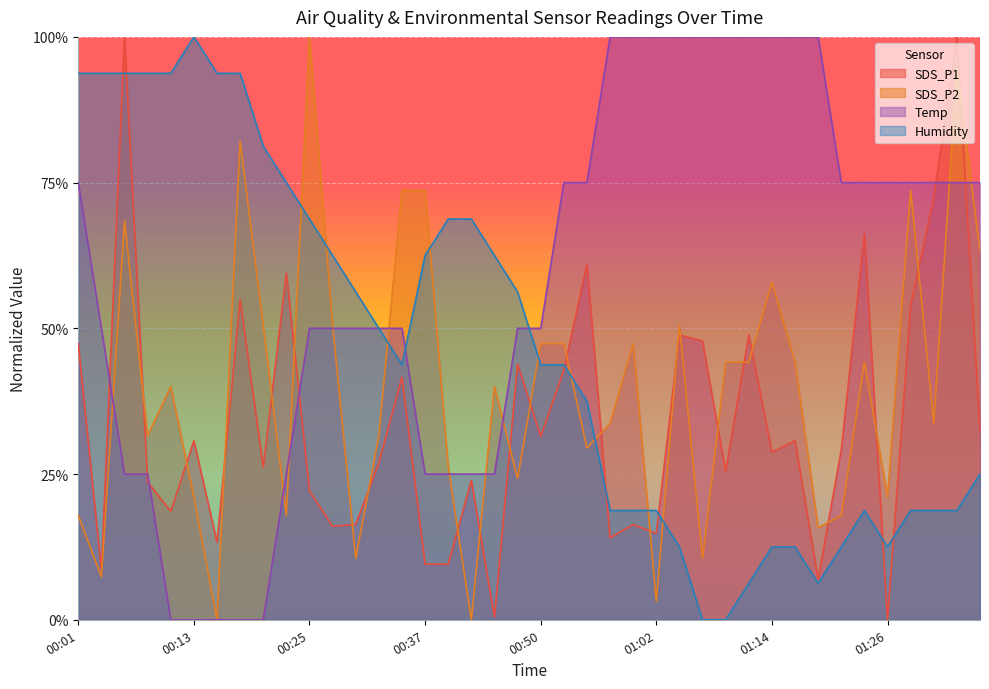

The value of Humidity at 00:01 is 0.9. True or false?

True